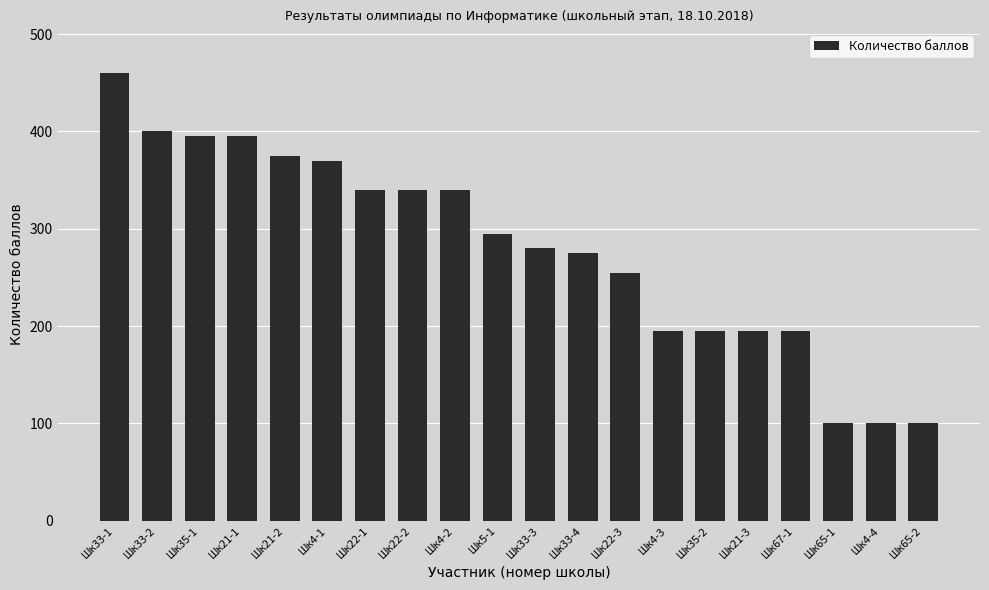

What is the sum of all values?

5600